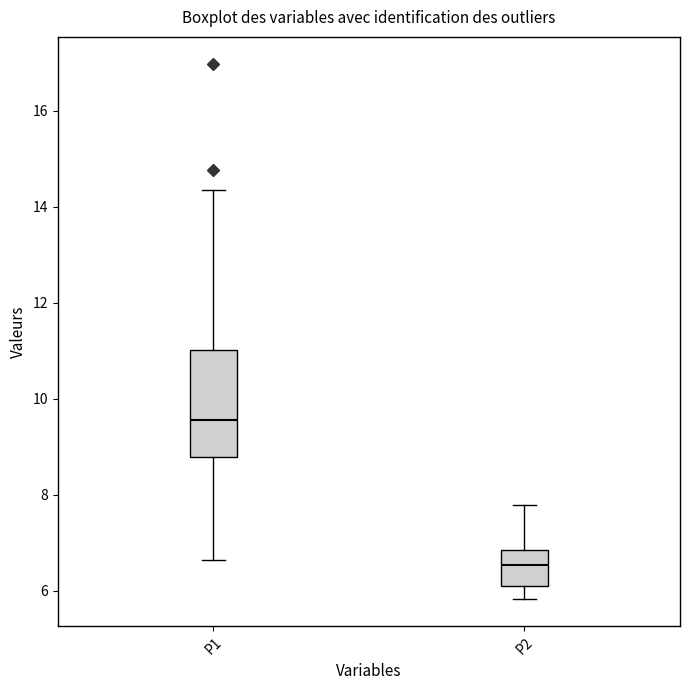

Which box has the lowest median line?

P2